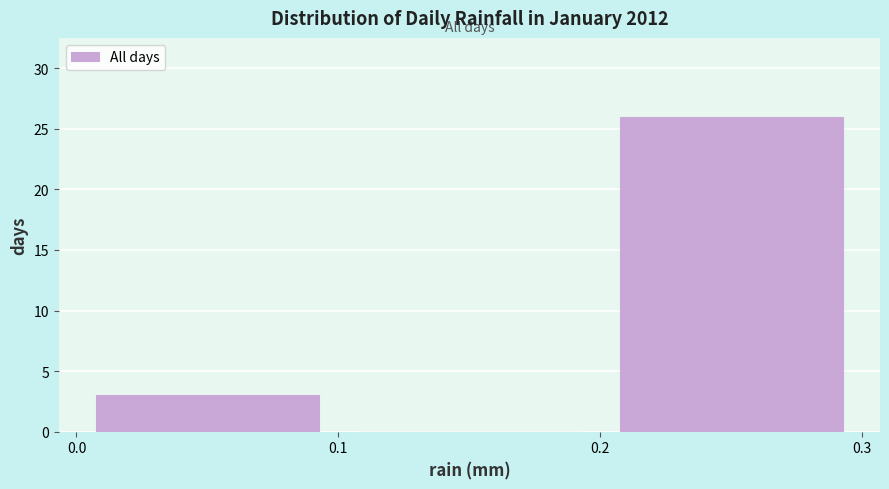

What is the height of the bar covering 0.2 to 0.3 on the x-axis? The values are not printed on the chart, so give them approximately, as read against the axis.

26